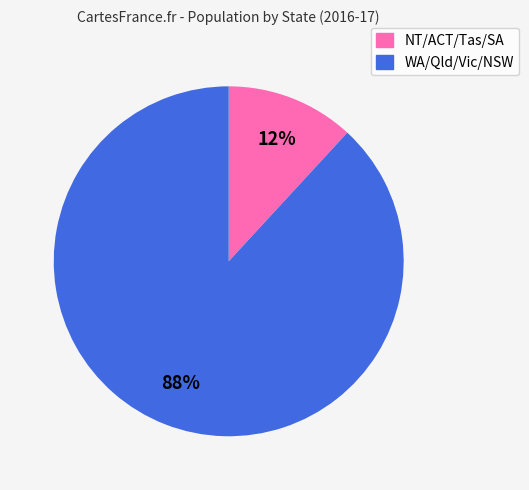

Is there a majority slice in this chart?

Yes